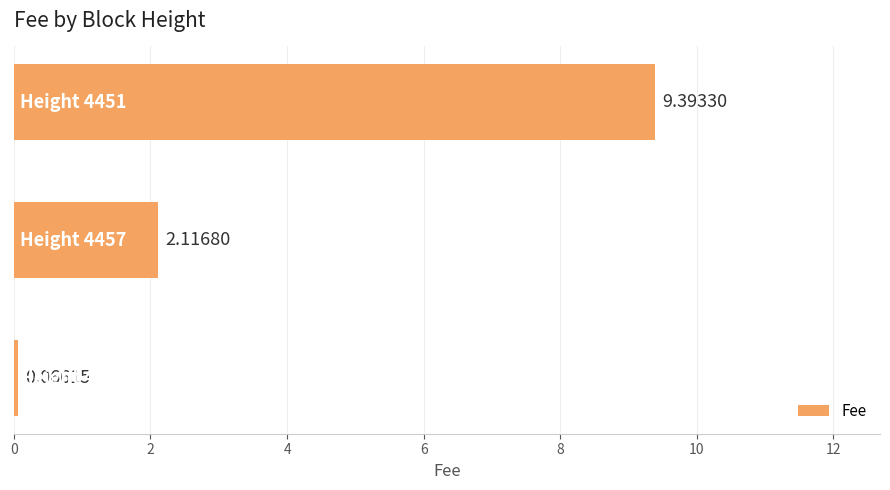

What is the average value?

3.9